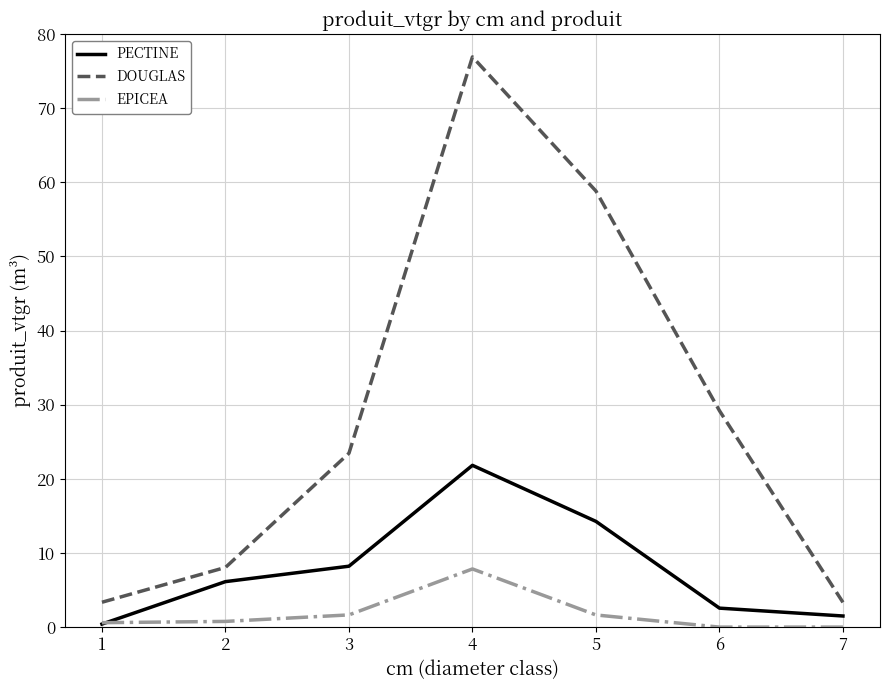

At which label does PECTINE reach its peak?

4